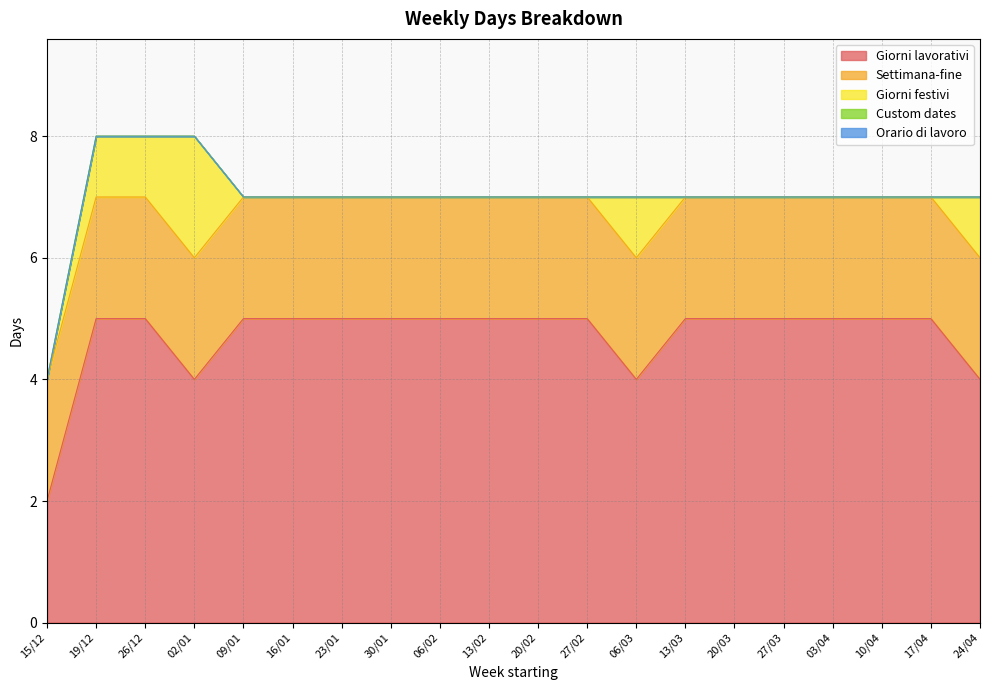

What are all the series names shown in the legend?

Giorni lavorativi, Settimana-fine, Giorni festivi, Custom dates, Orario di lavoro